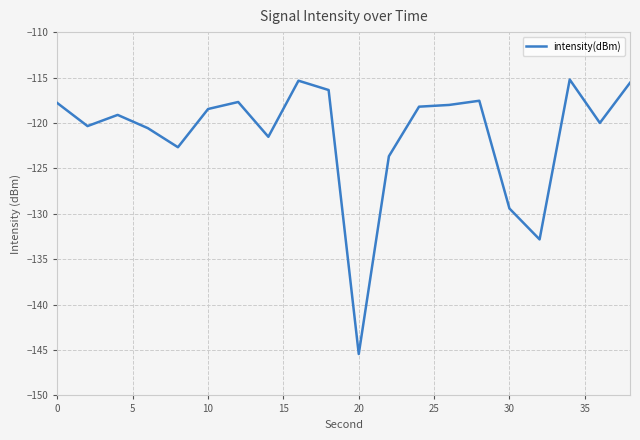

What is the difference between the maximum and minimum values?

30.2